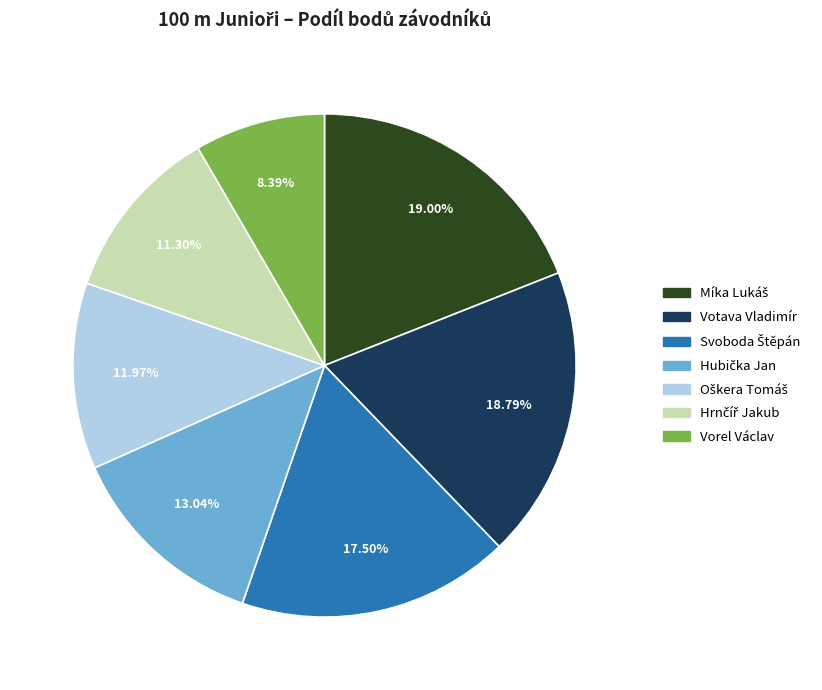

What percentage is the Vorel Václav slice, to the nearest percent?

8%